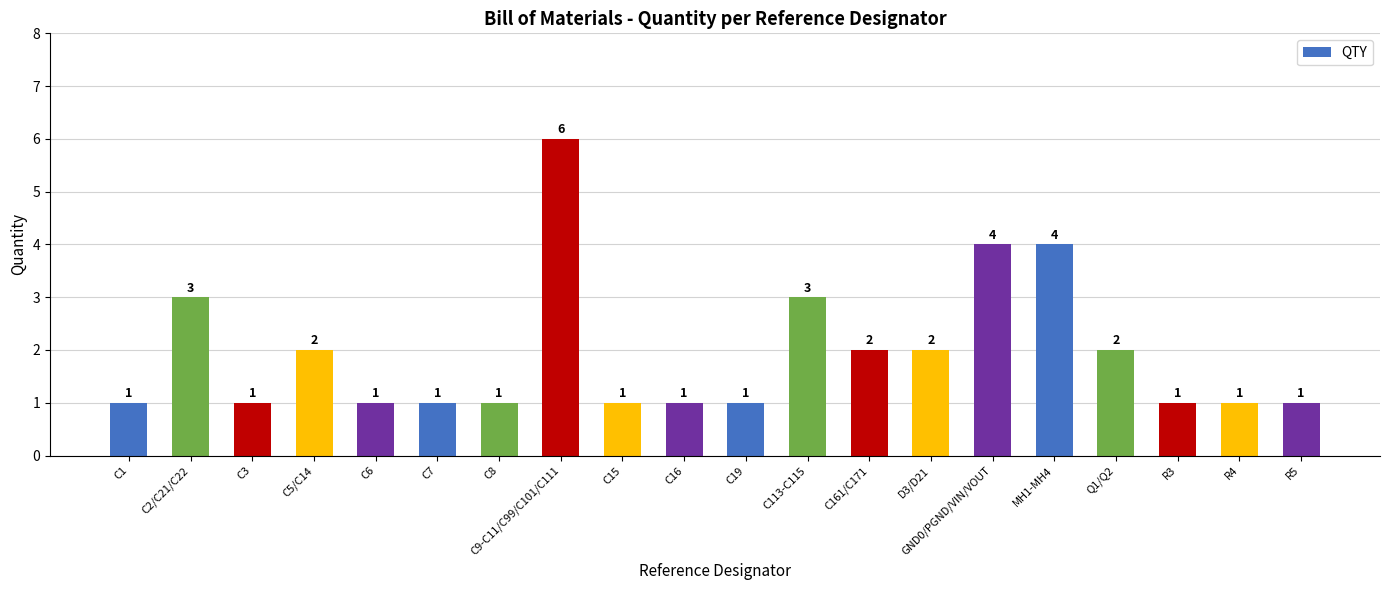

At which category does the chart reach its peak across all series?

C9-C11/C99/C101/C111